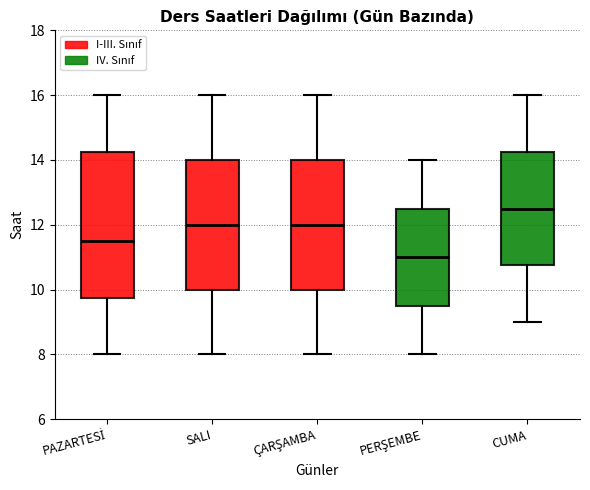

Comparing the boxes themselves (not the whiskers), which one is the tallest?

PAZARTESİ